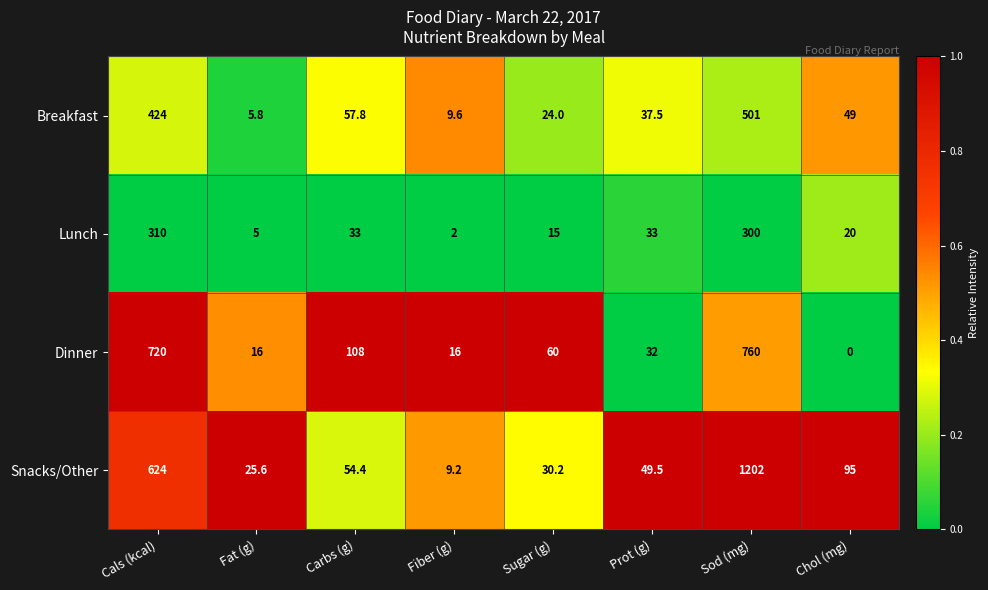

Which series has the widest spread of values?

Snacks/Other